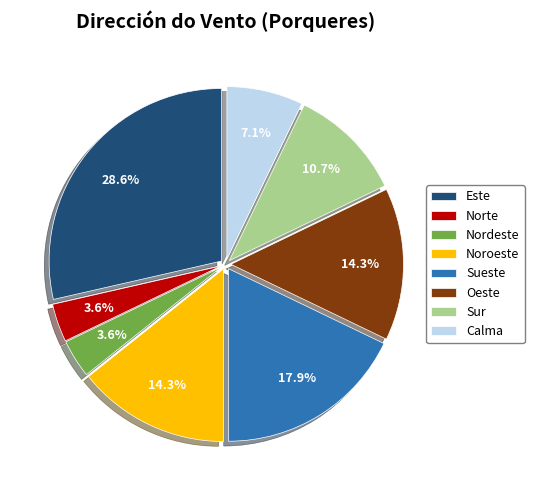

Is there a majority slice in this chart?

No